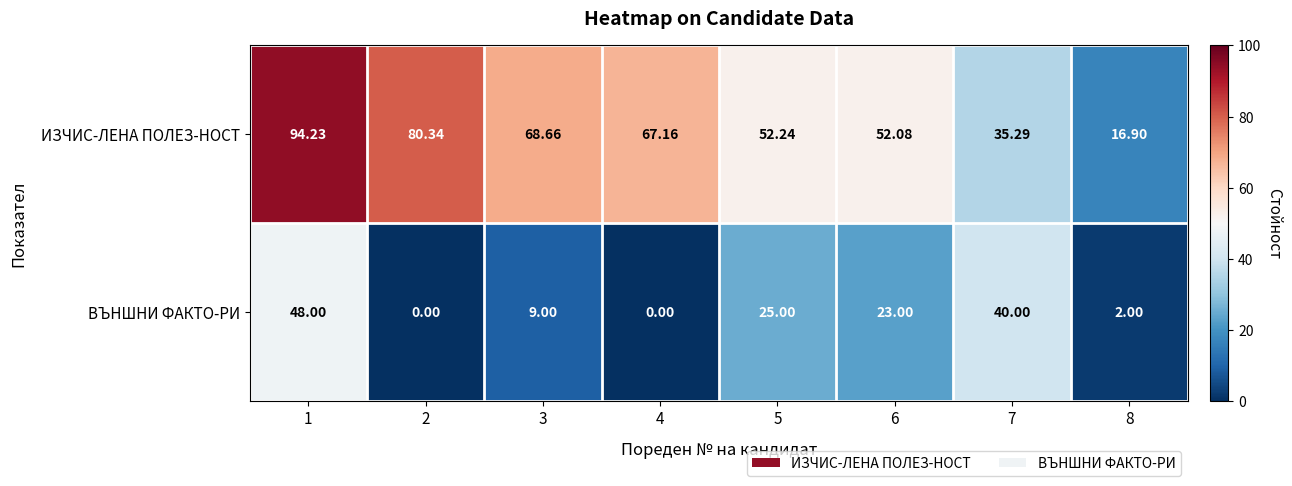

How many series are shown in this chart?

2